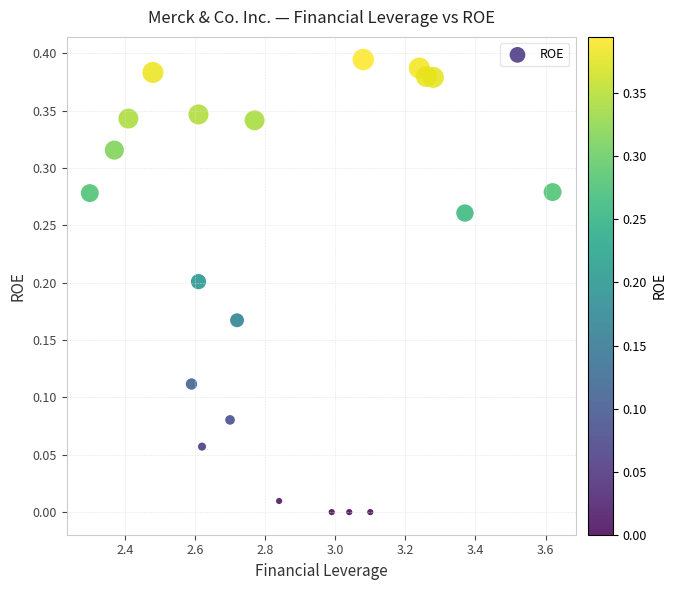

What is the range of X values (max minus min)?

1.3